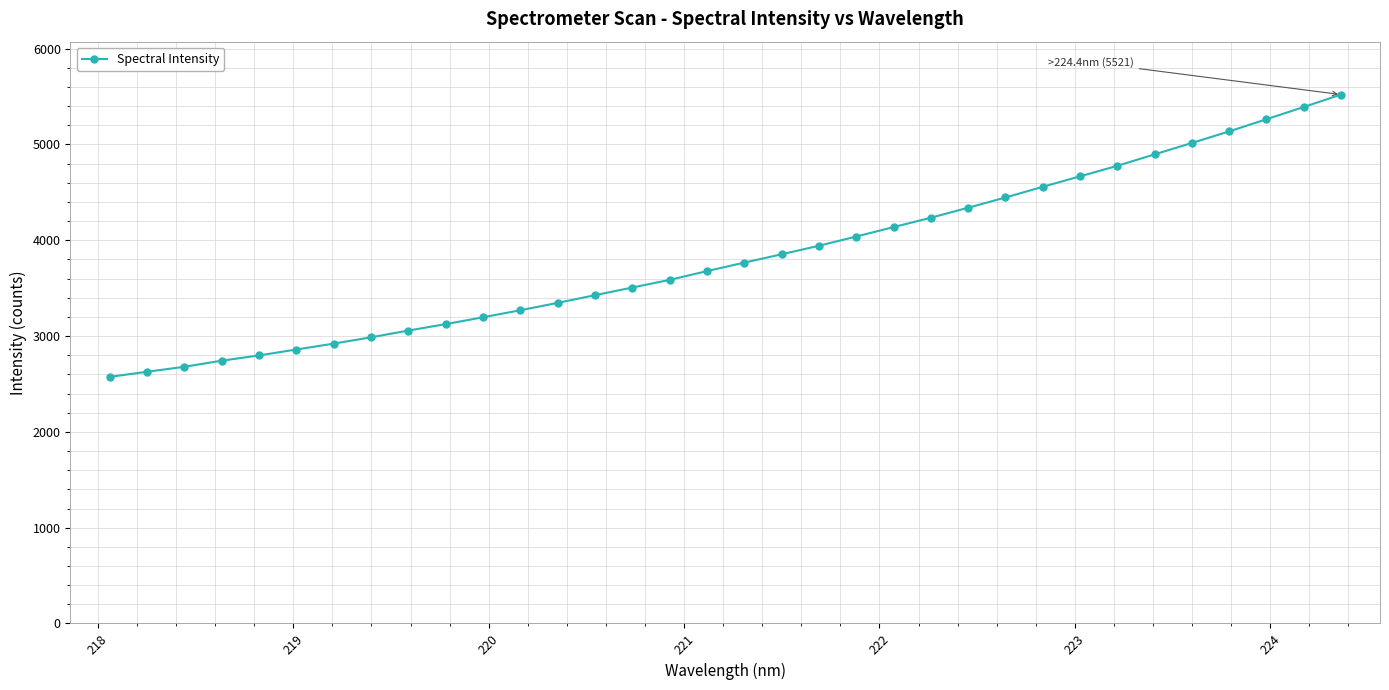

What is the difference between the second highest and second lowest values?

2763.6